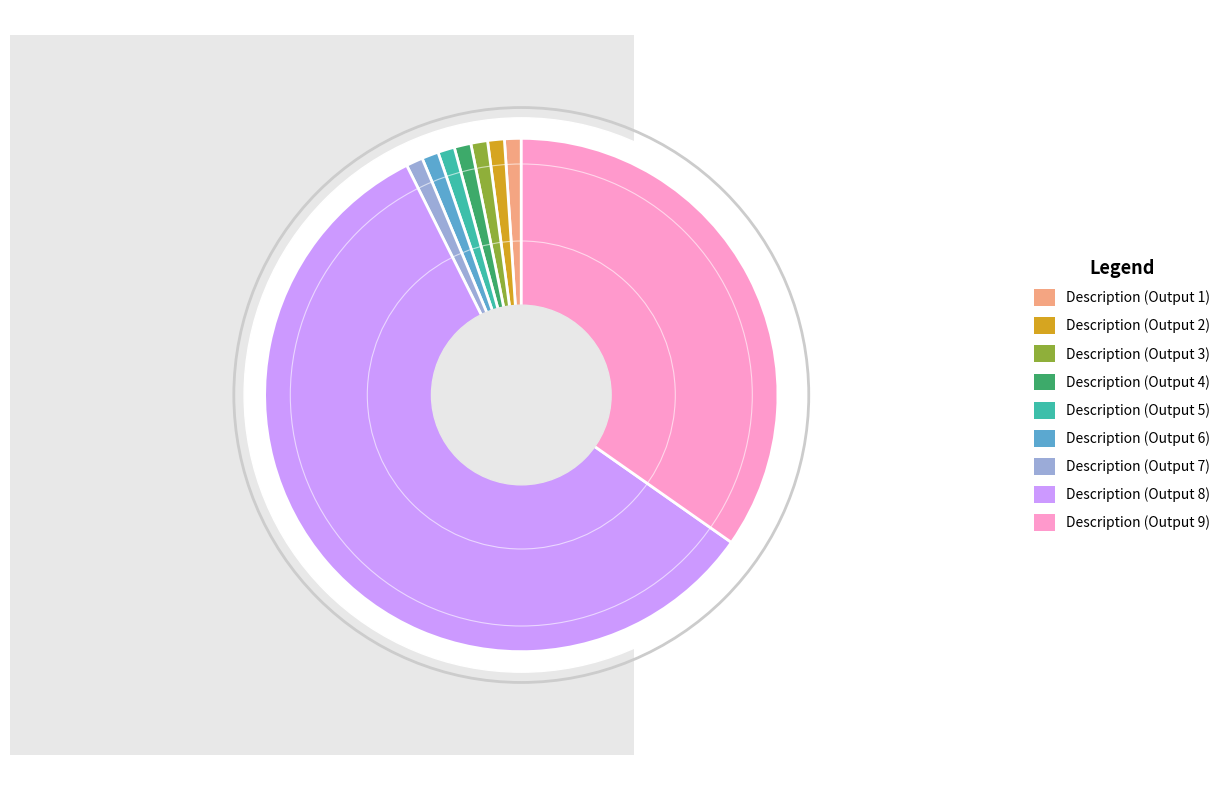

Is there any slice that represents more than half of the pie?

Yes